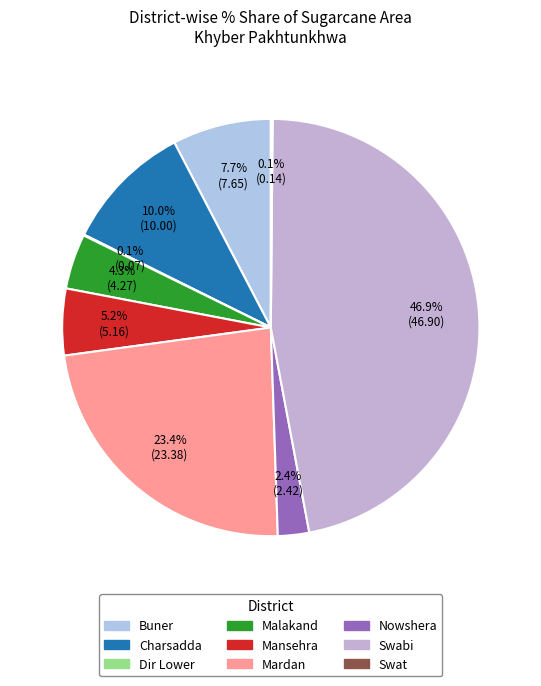

Is there any slice that represents more than half of the pie?

No